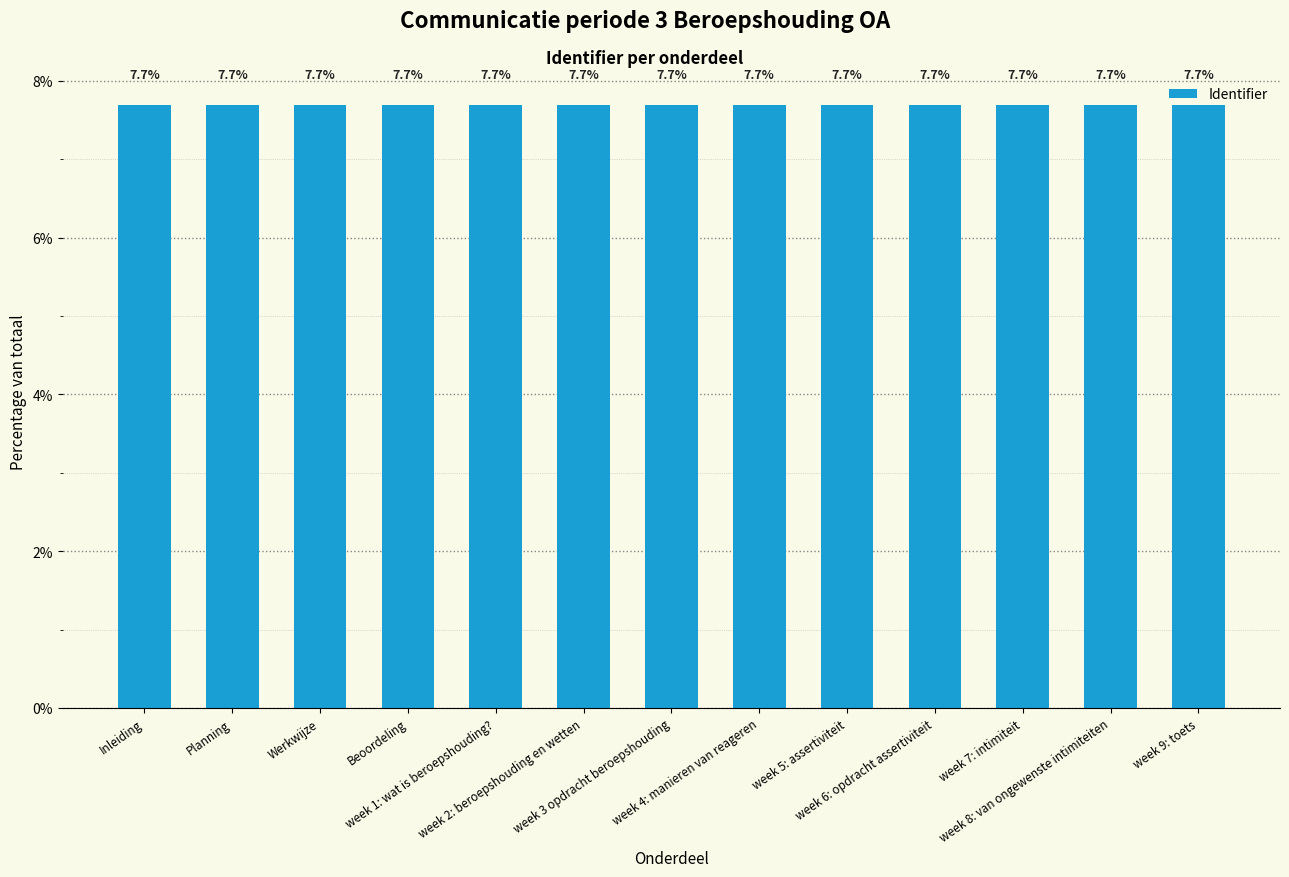

Are the bars horizontal?

No